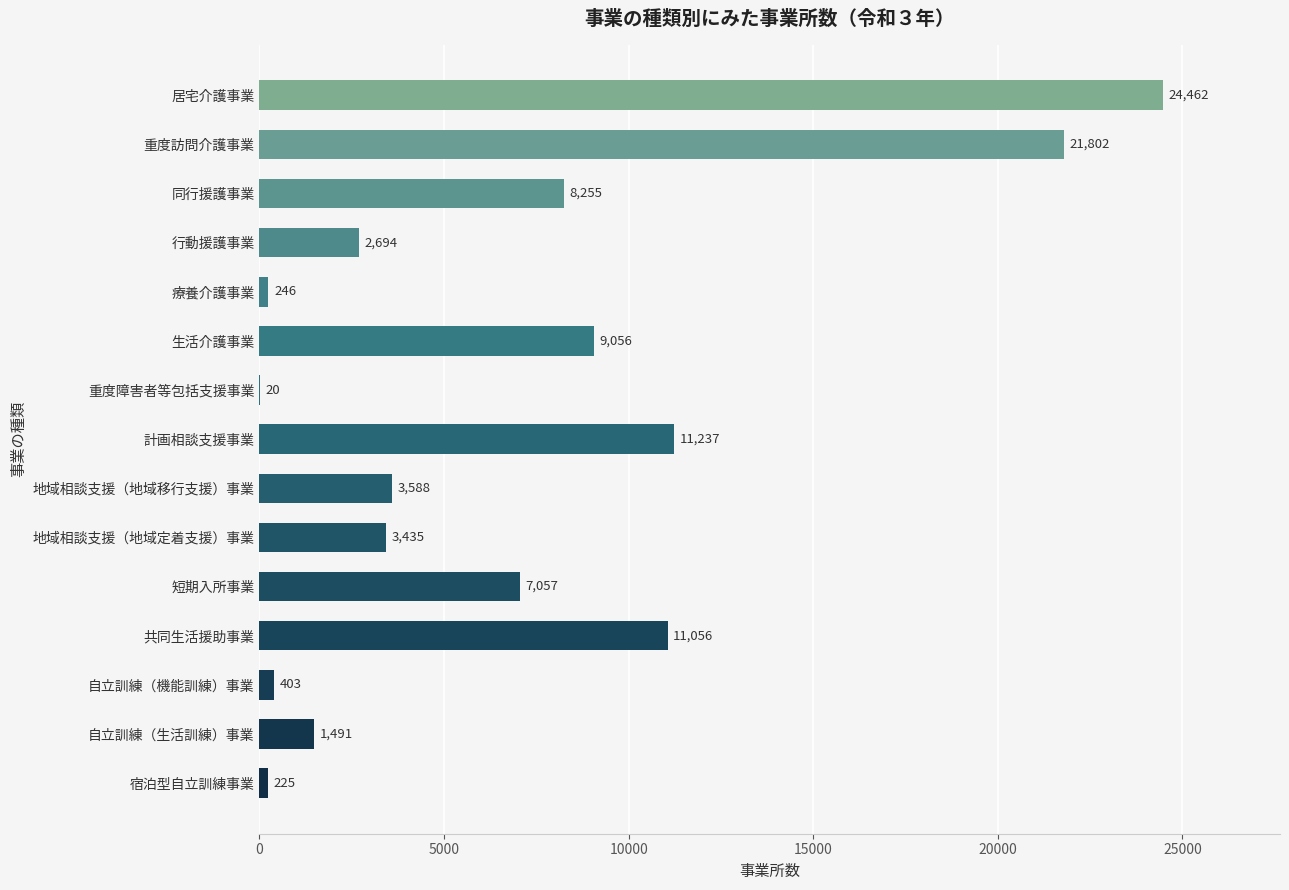

Reading bottom to top, what are all the values shown in this chart?

宿泊型自立訓練事業=225	自立訓練（生活訓練）事業=1491	自立訓練（機能訓練）事業=403	共同生活援助事業=11056	短期入所事業=7057	地域相談支援（地域定着支援）事業=3435	地域相談支援（地域移行支援）事業=3588	計画相談支援事業=11237	重度障害者等包括支援事業=20	生活介護事業=9056	療養介護事業=246	行動援護事業=2694	同行援護事業=8255	重度訪問介護事業=21802	居宅介護事業=24462